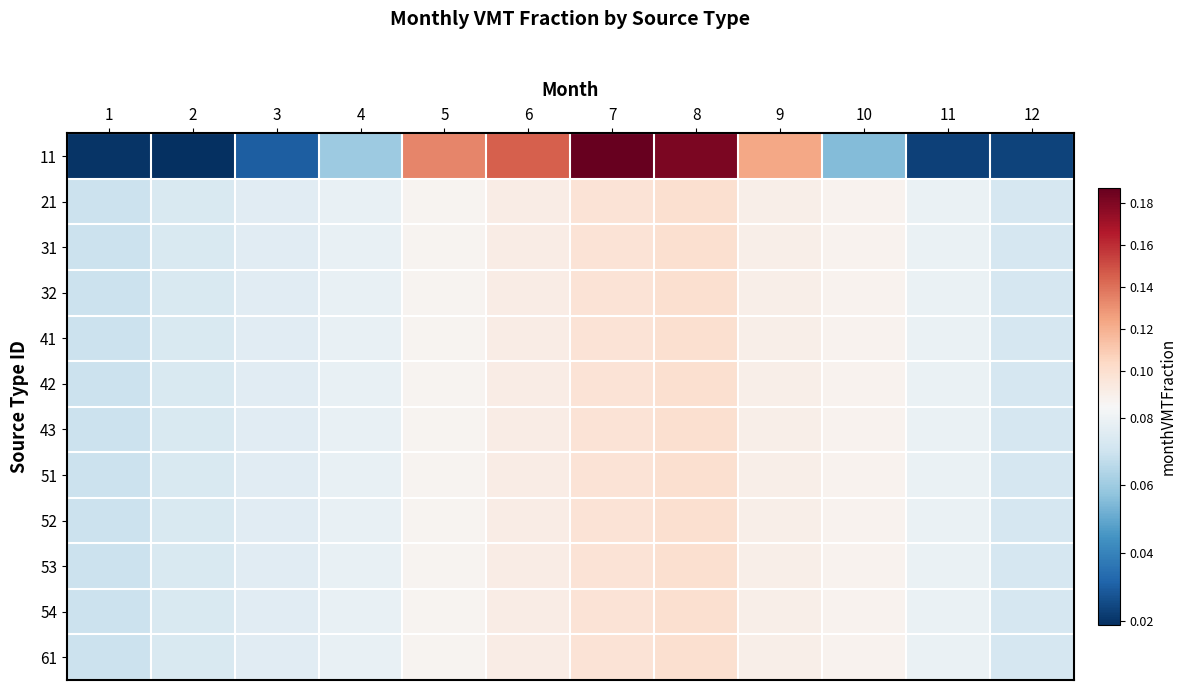

Reading left to right, list all the values displayed in this chart.

11: 1=0.0	2=0.0	3=0.0	4=0.1	5=0.1	6=0.1	7=0.2	8=0.2	9=0.1	10=0.1	11=0.0	12=0.0
21: 1=0.1	2=0.1	3=0.1	4=0.1	5=0.1	6=0.1	7=0.1	8=0.1	9=0.1	10=0.1	11=0.1	12=0.1
31: 1=0.1	2=0.1	3=0.1	4=0.1	5=0.1	6=0.1	7=0.1	8=0.1	9=0.1	10=0.1	11=0.1	12=0.1
32: 1=0.1	2=0.1	3=0.1	4=0.1	5=0.1	6=0.1	7=0.1	8=0.1	9=0.1	10=0.1	11=0.1	12=0.1
41: 1=0.1	2=0.1	3=0.1	4=0.1	5=0.1	6=0.1	7=0.1	8=0.1	9=0.1	10=0.1	11=0.1	12=0.1
42: 1=0.1	2=0.1	3=0.1	4=0.1	5=0.1	6=0.1	7=0.1	8=0.1	9=0.1	10=0.1	11=0.1	12=0.1
43: 1=0.1	2=0.1	3=0.1	4=0.1	5=0.1	6=0.1	7=0.1	8=0.1	9=0.1	10=0.1	11=0.1	12=0.1
51: 1=0.1	2=0.1	3=0.1	4=0.1	5=0.1	6=0.1	7=0.1	8=0.1	9=0.1	10=0.1	11=0.1	12=0.1
52: 1=0.1	2=0.1	3=0.1	4=0.1	5=0.1	6=0.1	7=0.1	8=0.1	9=0.1	10=0.1	11=0.1	12=0.1
53: 1=0.1	2=0.1	3=0.1	4=0.1	5=0.1	6=0.1	7=0.1	8=0.1	9=0.1	10=0.1	11=0.1	12=0.1
54: 1=0.1	2=0.1	3=0.1	4=0.1	5=0.1	6=0.1	7=0.1	8=0.1	9=0.1	10=0.1	11=0.1	12=0.1
61: 1=0.1	2=0.1	3=0.1	4=0.1	5=0.1	6=0.1	7=0.1	8=0.1	9=0.1	10=0.1	11=0.1	12=0.1